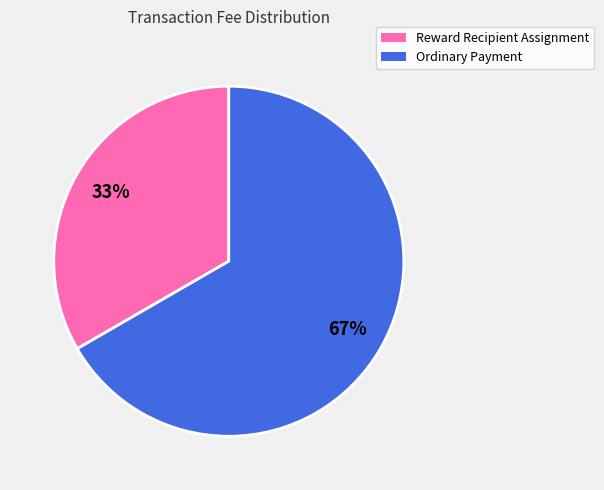

How many segments does this pie chart have?

2